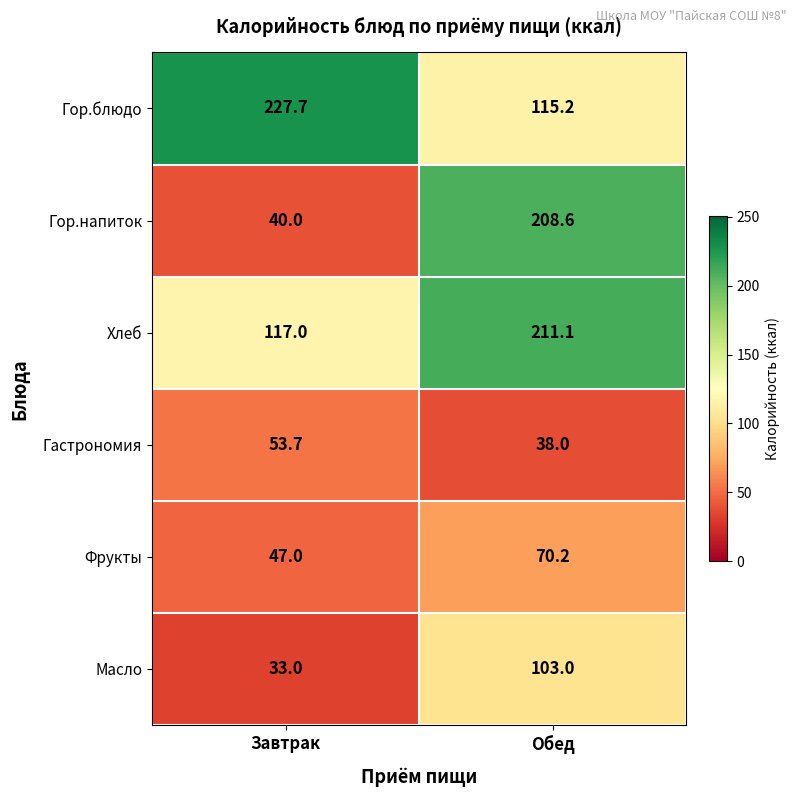

List the series in order of their peak value, lowest first.

Гастрономия, Фрукты, Масло, Гор.напиток, Хлеб, Гор.блюдо